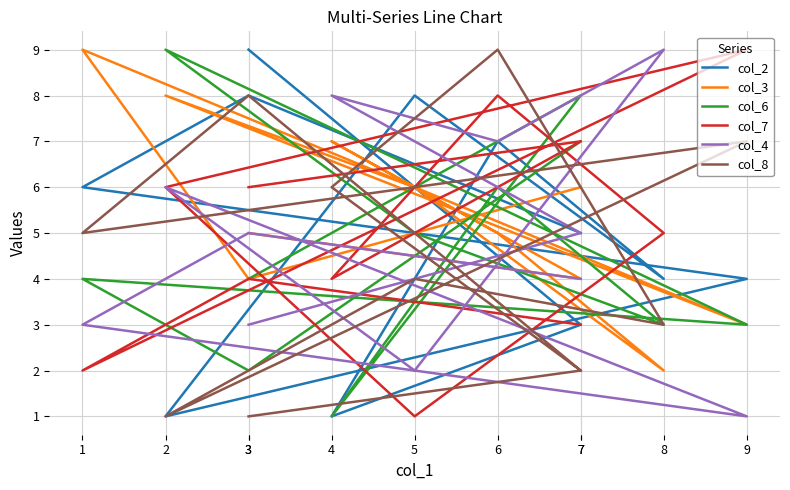

What is the spread (max minus min) of values at 5?

7